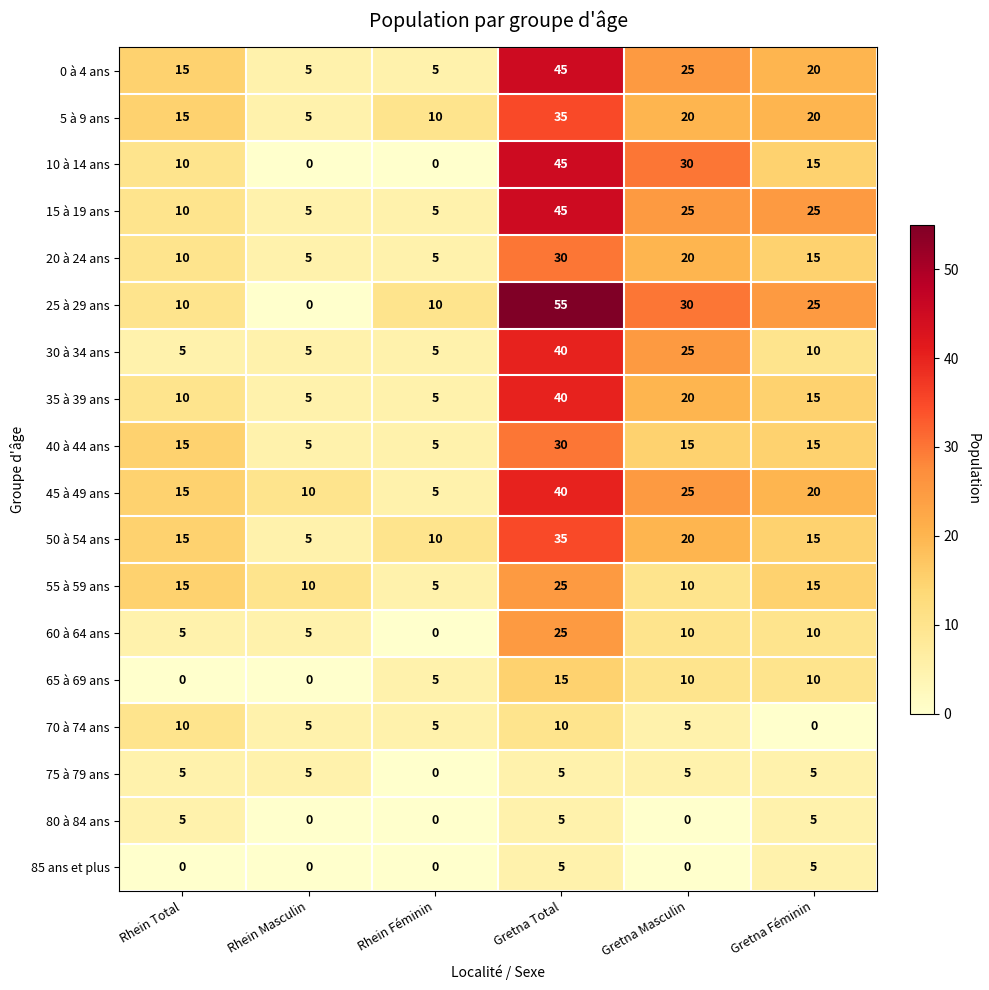

Which series changed the most between Rhein Masculin and Gretna Total?

25 à 29 ans